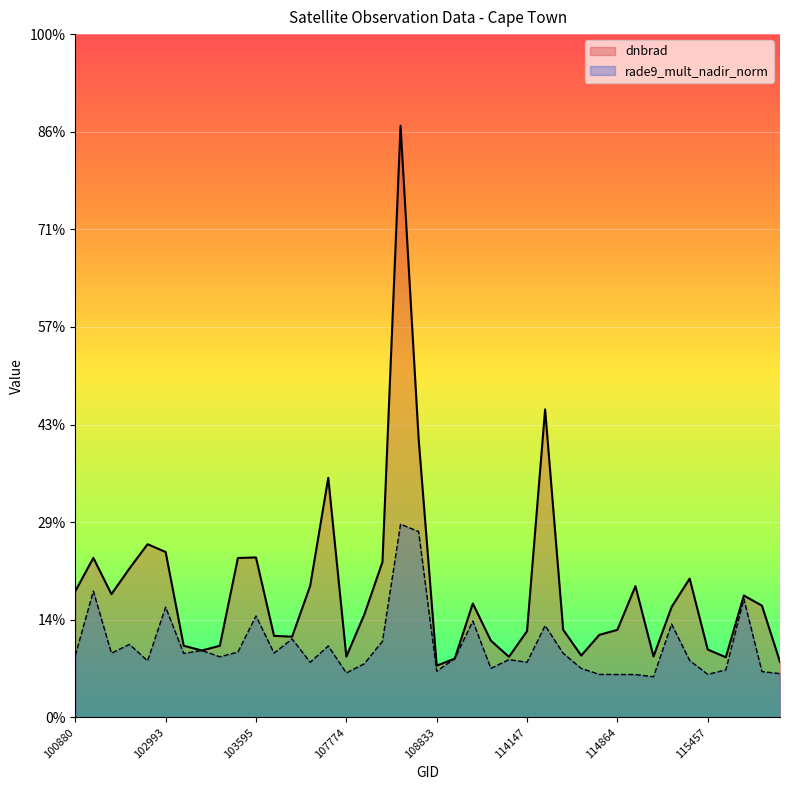

What is the average value of the dnbrad series?

1.3